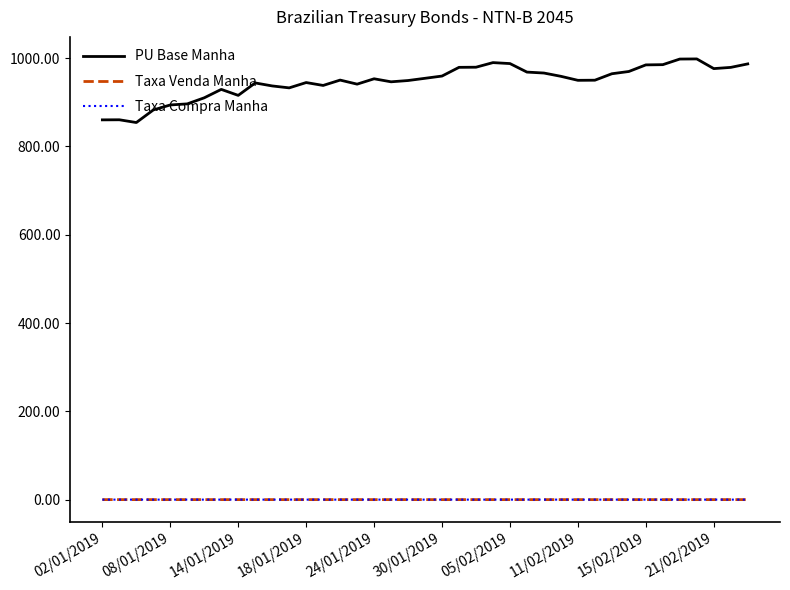

True or false: Taxa Compra Manha and PU Base Manha intersect in this chart.

False